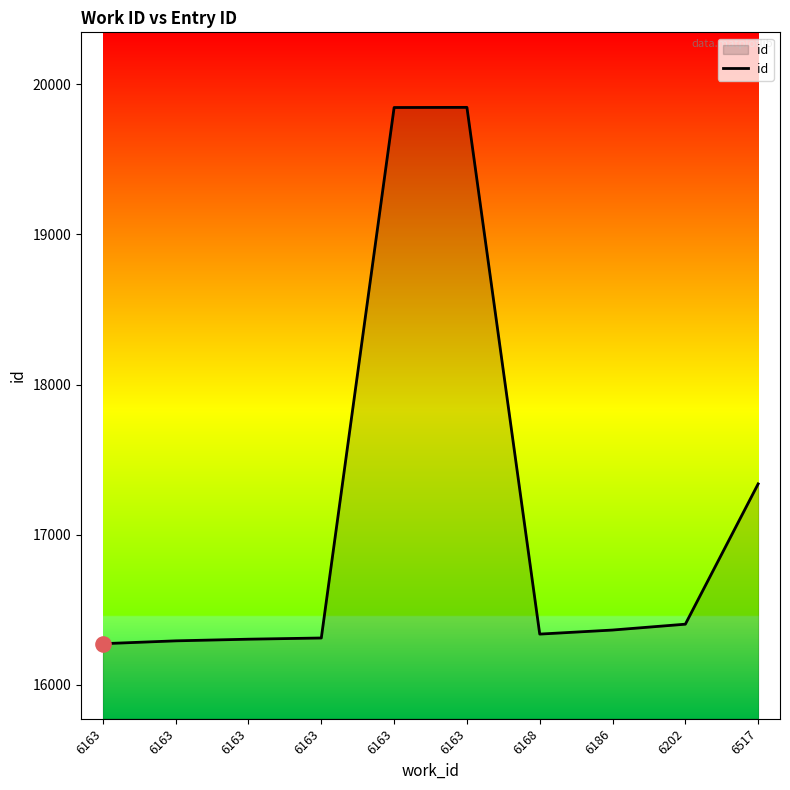

What is the change in value from 6163 to 6163?

+3573